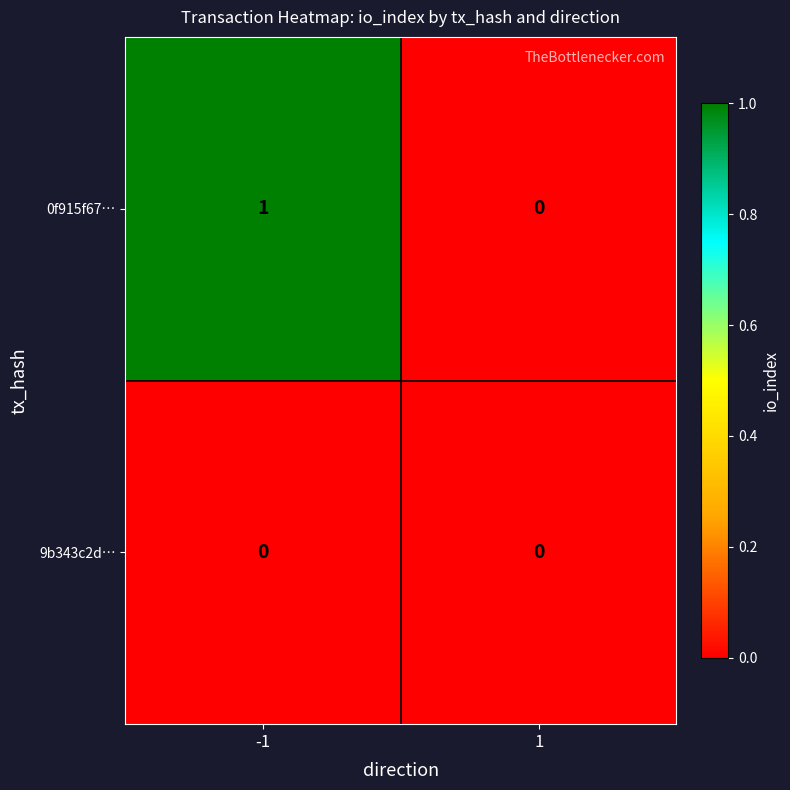

Between -1 and 1, which series saw the biggest shift?

0f915f67…